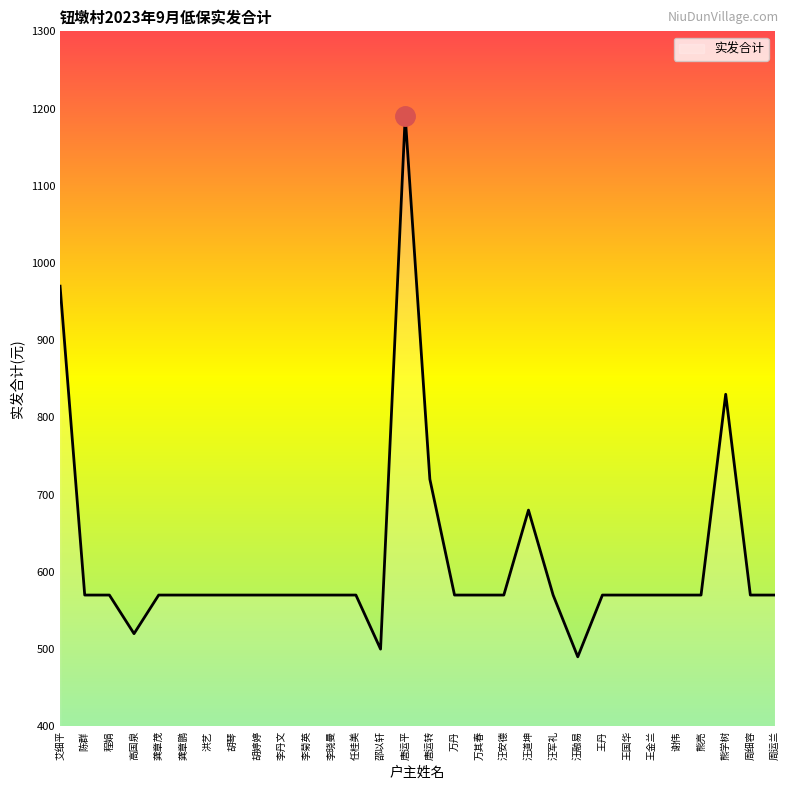

How many series are shown in this chart?

1